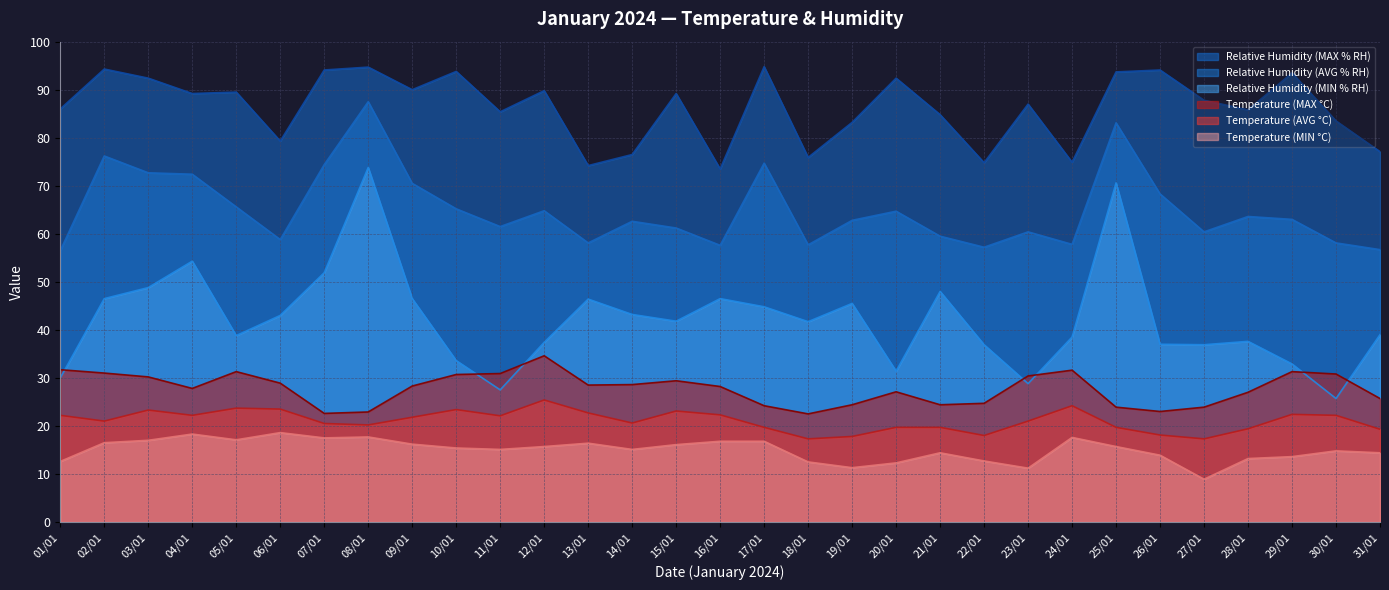

What are all the series names shown in the legend?

Relative Humidity (MAX % RH), Relative Humidity (AVG % RH), Relative Humidity (MIN % RH), Temperature (MAX °C), Temperature (AVG °C), Temperature (MIN °C)